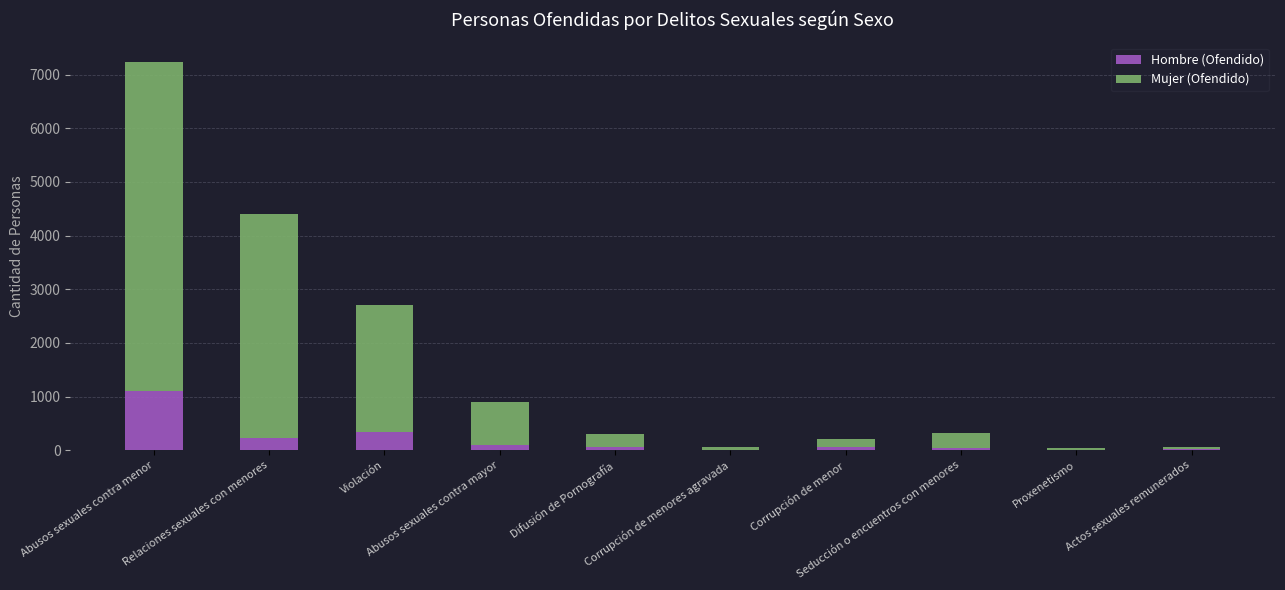

What is the highest value of the Hombre (Ofendido) series?

1099